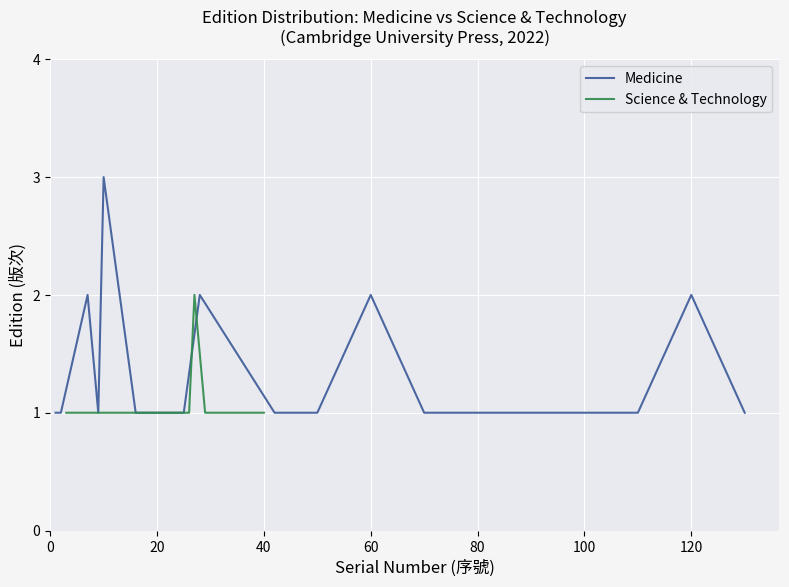

Is it true that Medicine equals 2 at 120?

True